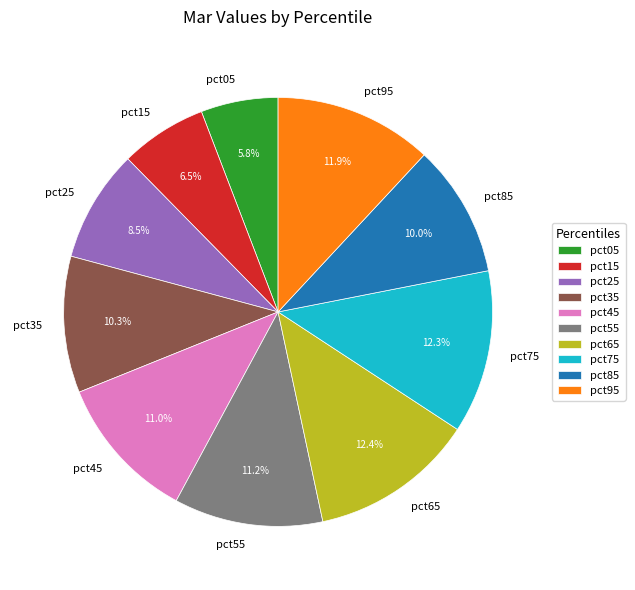

Which has a higher value, pct35 or pct95?

pct95